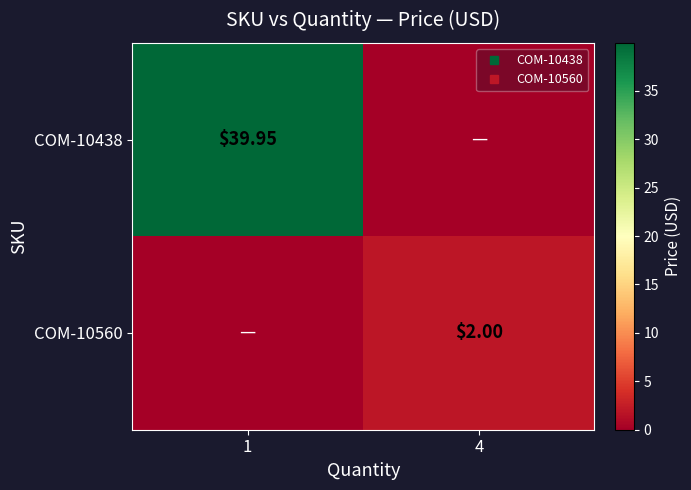

Between 1 and 4, which is larger?

1